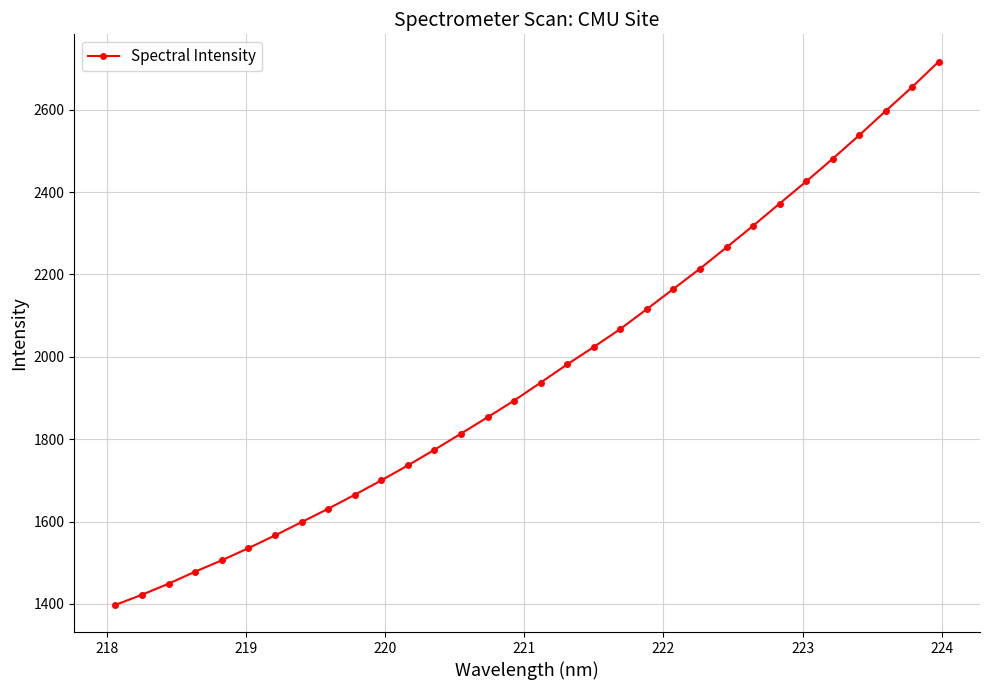

What is the difference between the maximum and minimum values?

1319.2